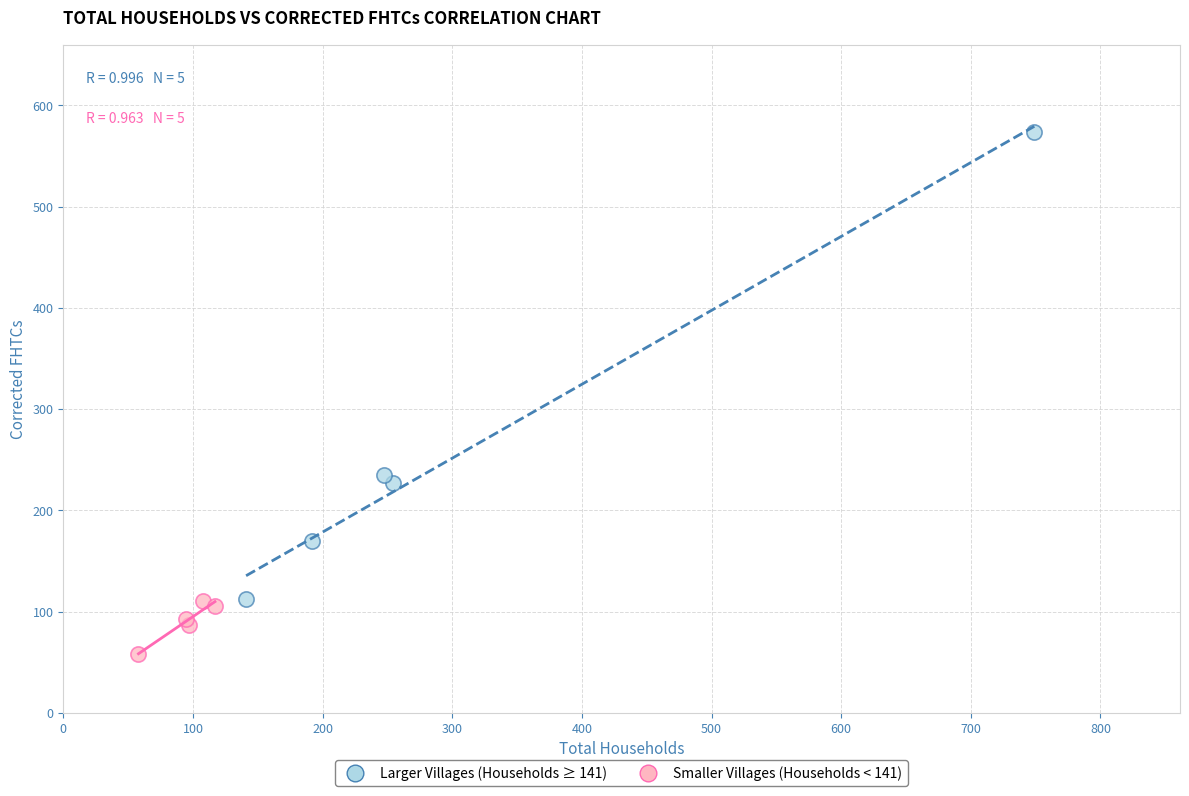

What are all the series names shown in the legend?

Larger Villages (Households ≥ 141), Smaller Villages (Households < 141)